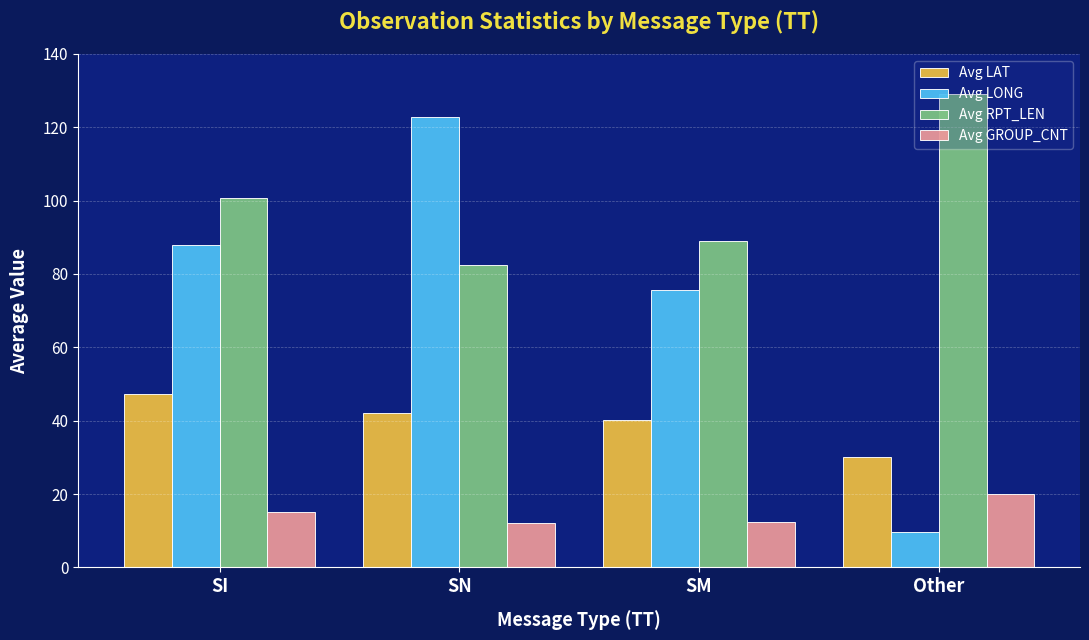

What is the difference between the second highest and minimum values in the Avg LAT series?

12.0